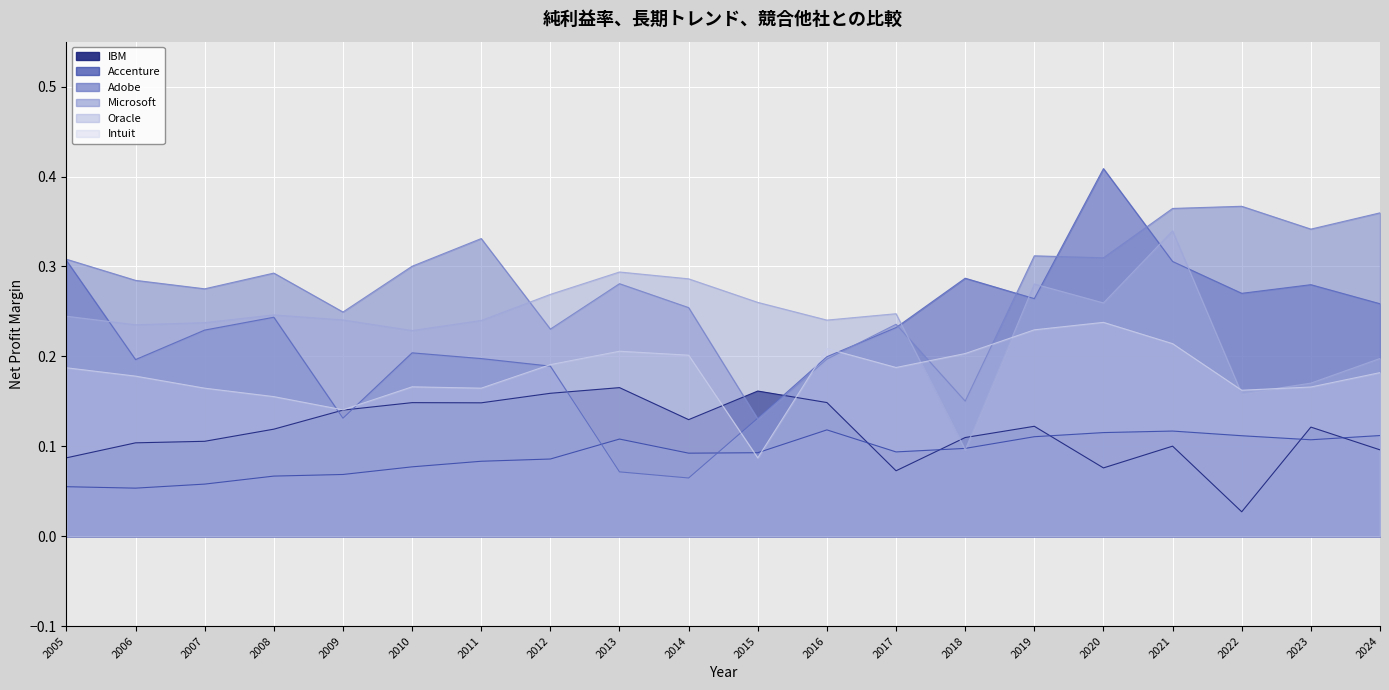

Which series has the largest total across all categories?

Microsoft